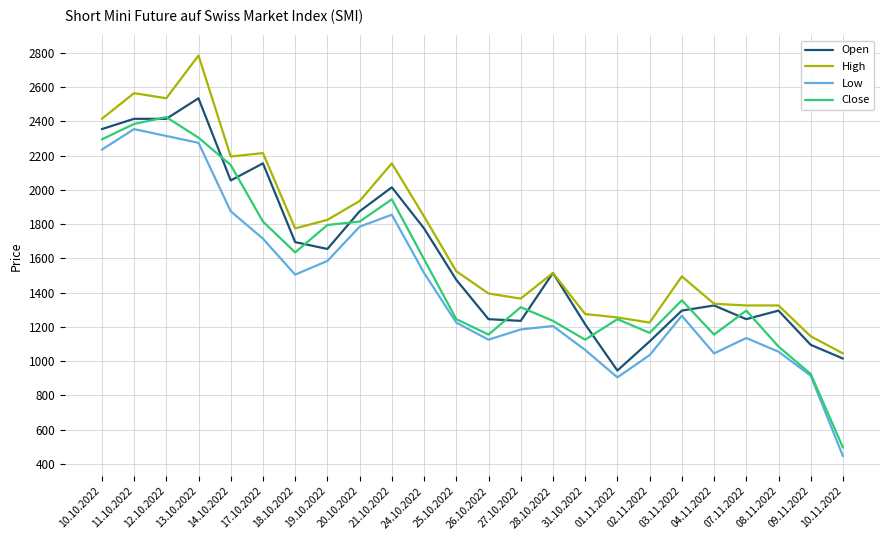

What is the difference between the second highest and second lowest values in the Close series?

1460